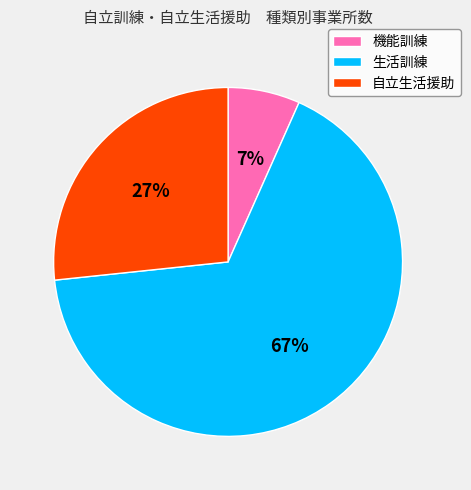

To the nearest percent, what percentage of the pie is 自立生活援助?

27%